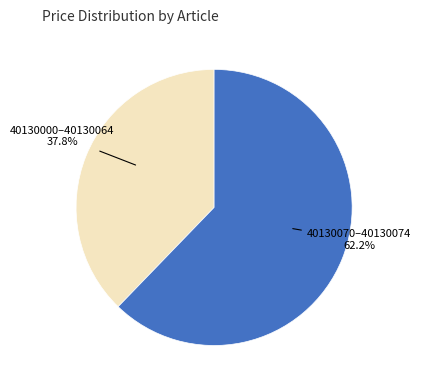

Does any single category account for the majority?

Yes